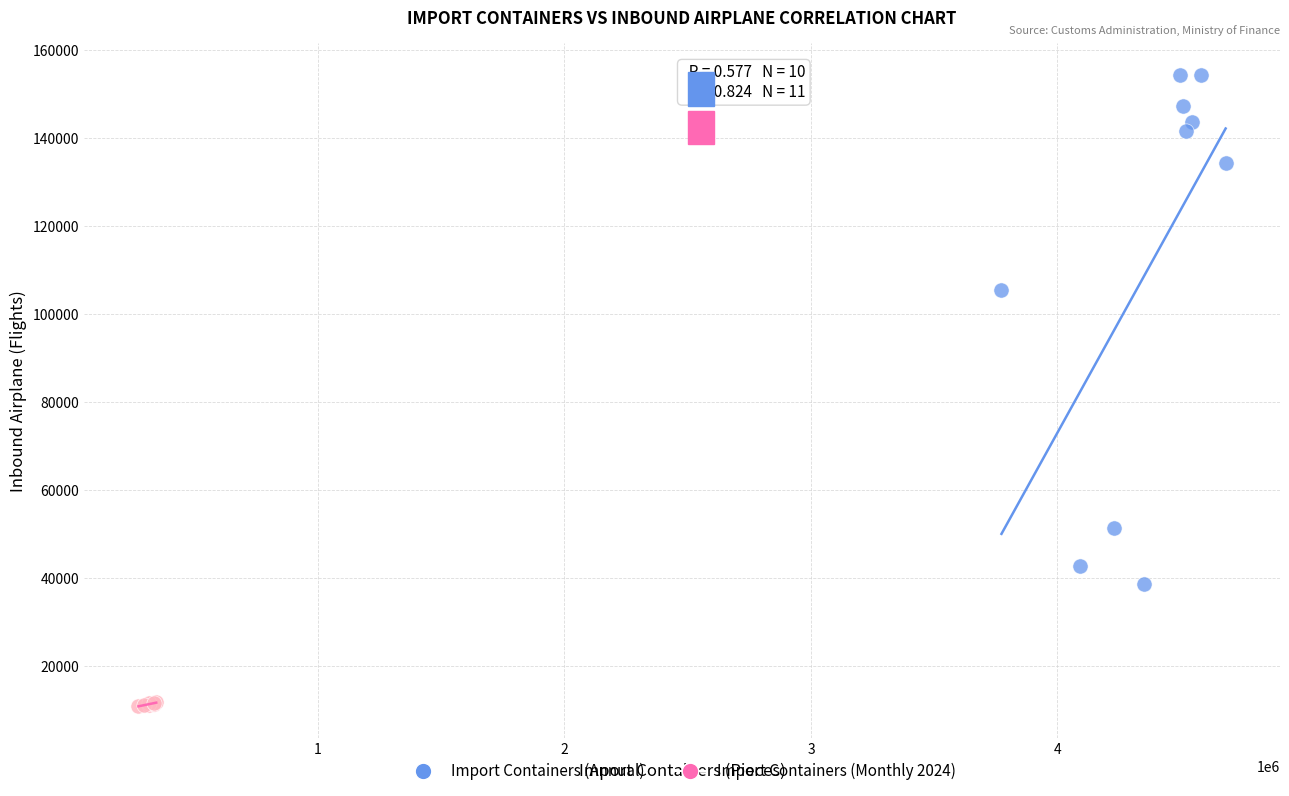

Which series has the largest Y range (max minus min)?

Import Containers (Annual)